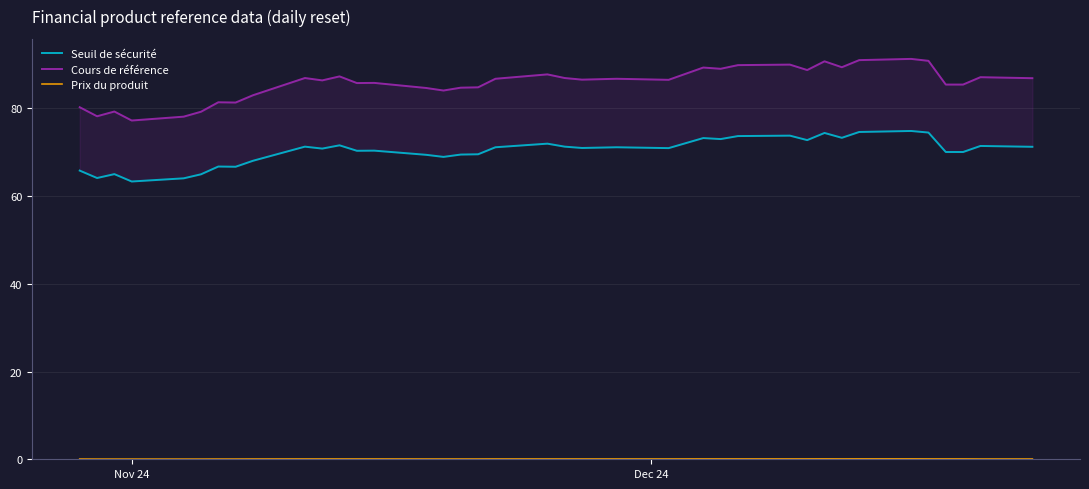

What are all the series names shown in the legend?

Seuil de sécurité, Cours de référence, Prix du produit